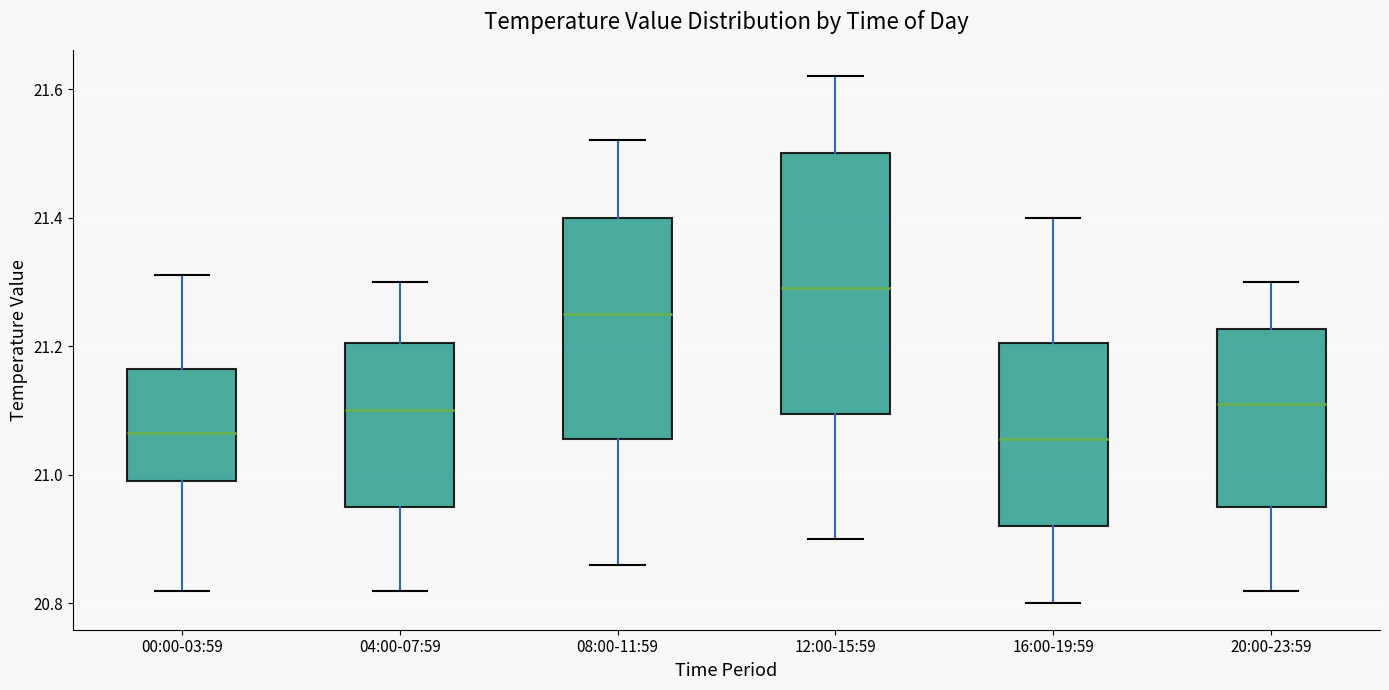

Where is the lower edge of the box for 04:00-07:59 on the y-axis? The values are not printed on the chart, so give them approximately, as read against the axis.

20.96